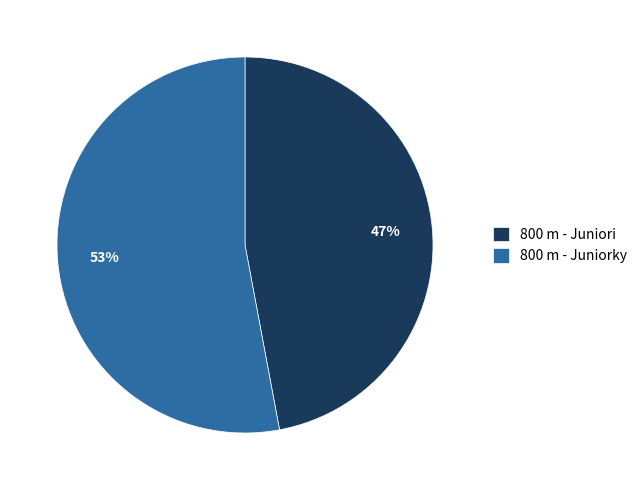

Is it true that 800 m - Juniori is 47% of the pie?

True